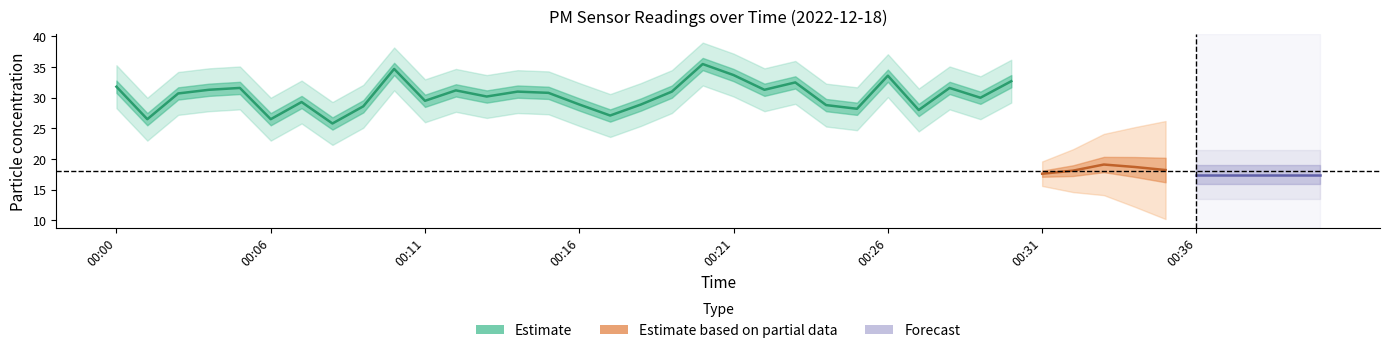

What is the difference between the maximum and second lowest values in the P1 series?

9.0